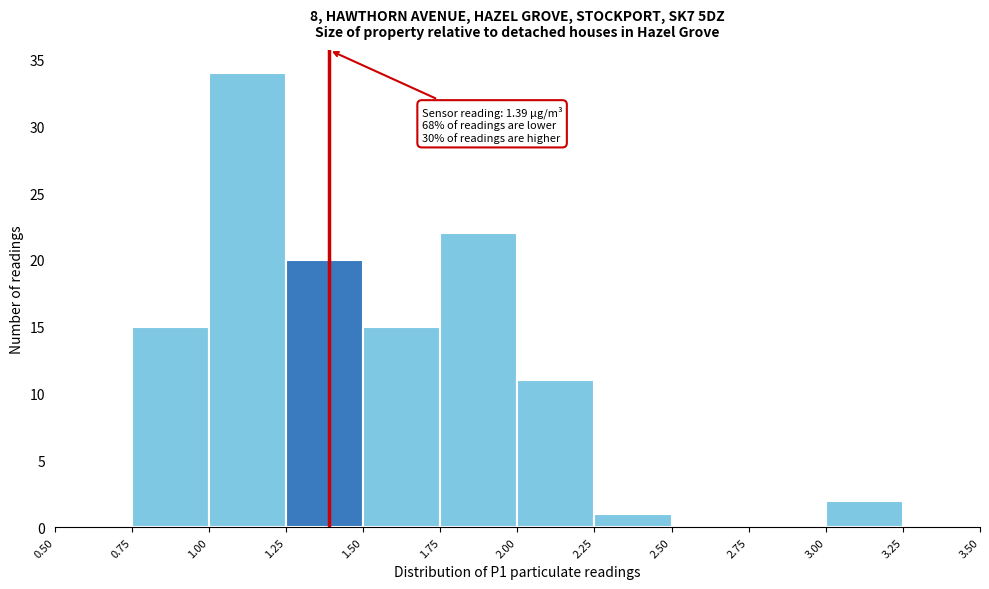

Which range on the x-axis has the tallest bar?

1.00 to 1.25